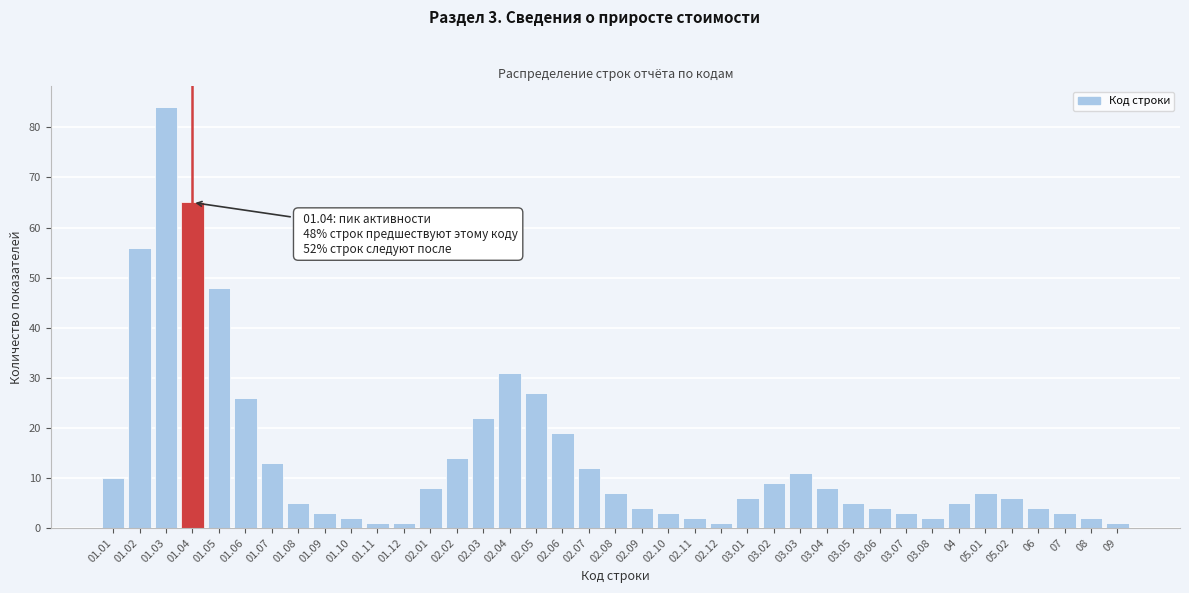

True or false: the data shows 31 at 02.04.

True